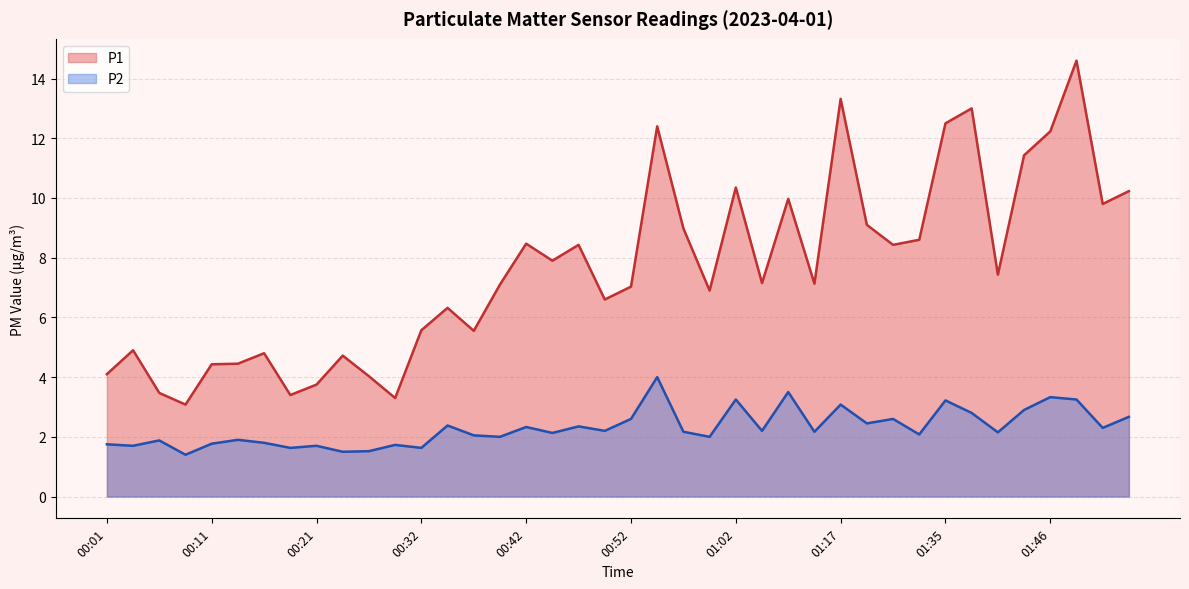

At which category does P1 reach its first local peak?

00:04